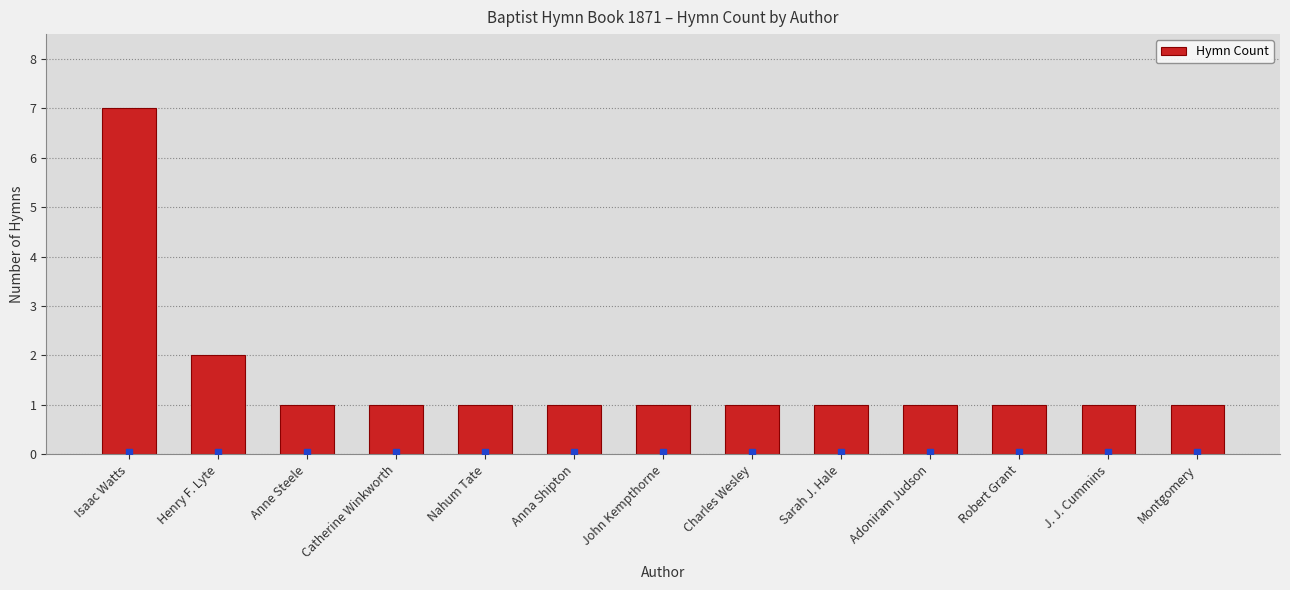

What is the change in value from Henry F. Lyte to Anna Shipton?

-1